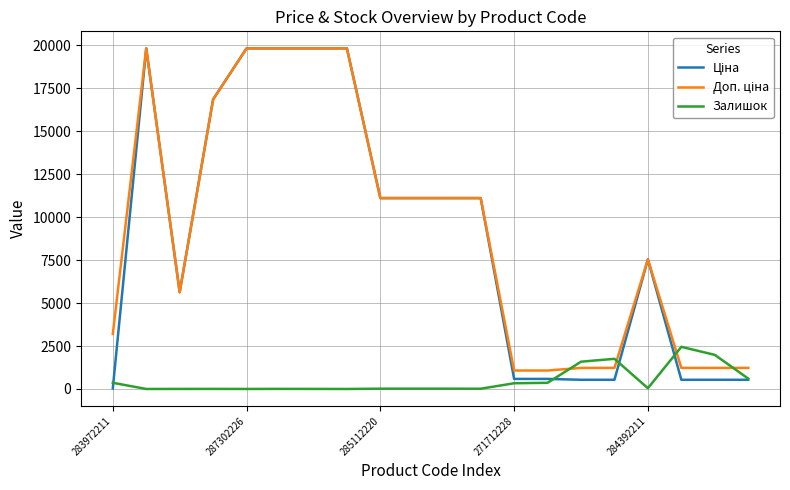

What is the greatest value displayed?

19831.1